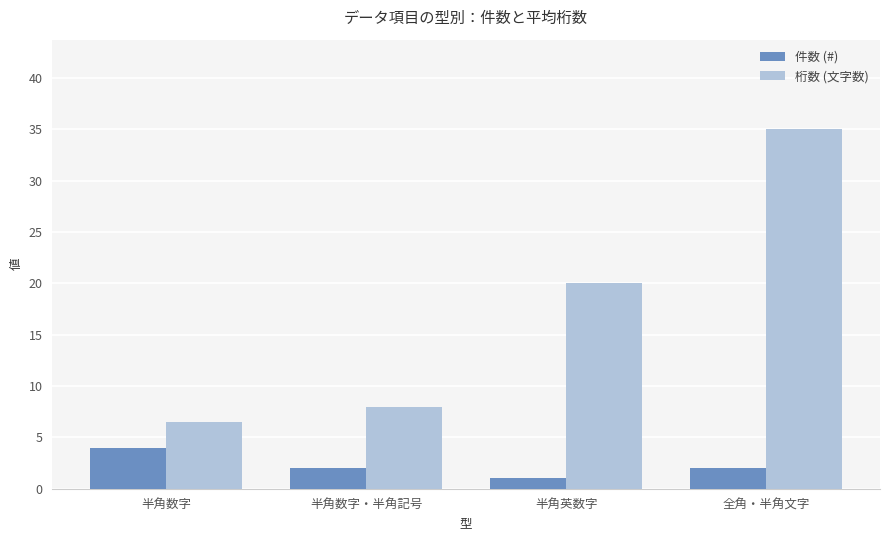

Reading left to right, what are all the values shown in this chart?

件数 (#): 半角数字=4.0	半角数字・半角記号=2.0	半角英数字=1.0	全角・半角文字=2.0
桁数 (文字数): 半角数字=6.5	半角数字・半角記号=8.0	半角英数字=20.0	全角・半角文字=35.0